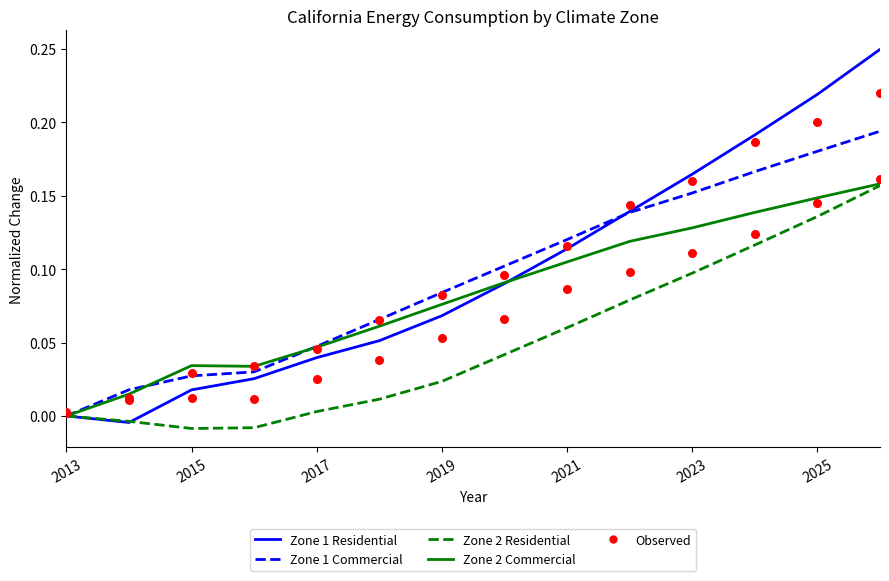

At how many categories does at least one series exceed 0?

13